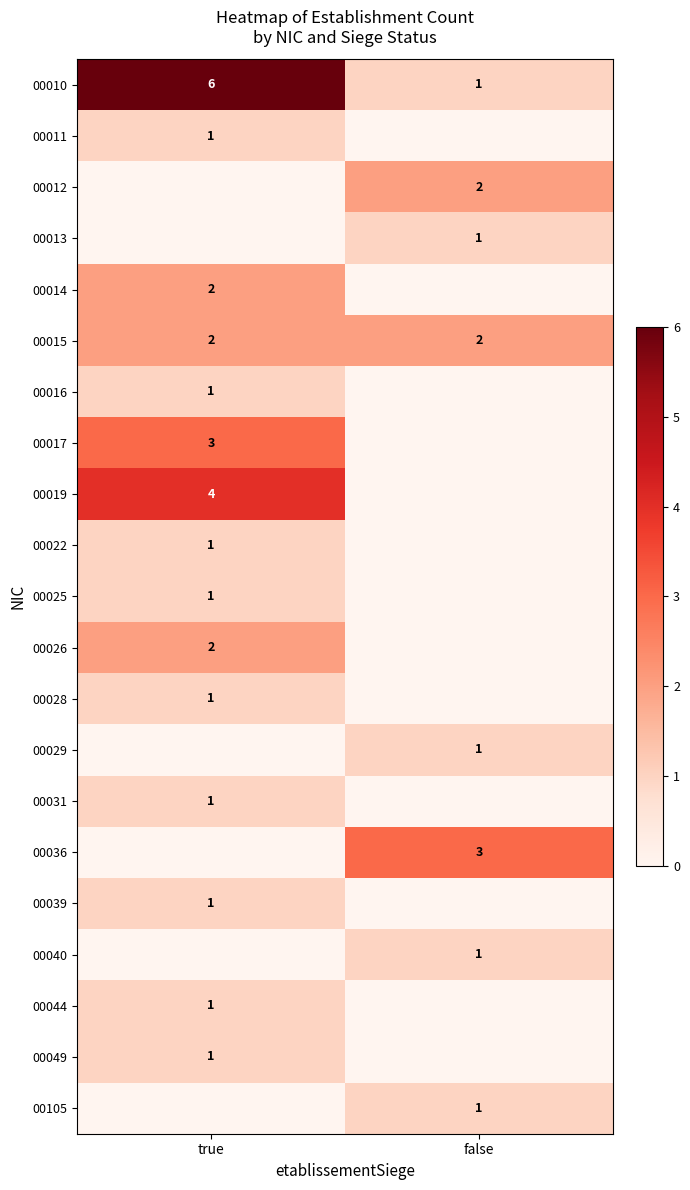

Rank the categories by 00010 value from lowest to highest.

false, true